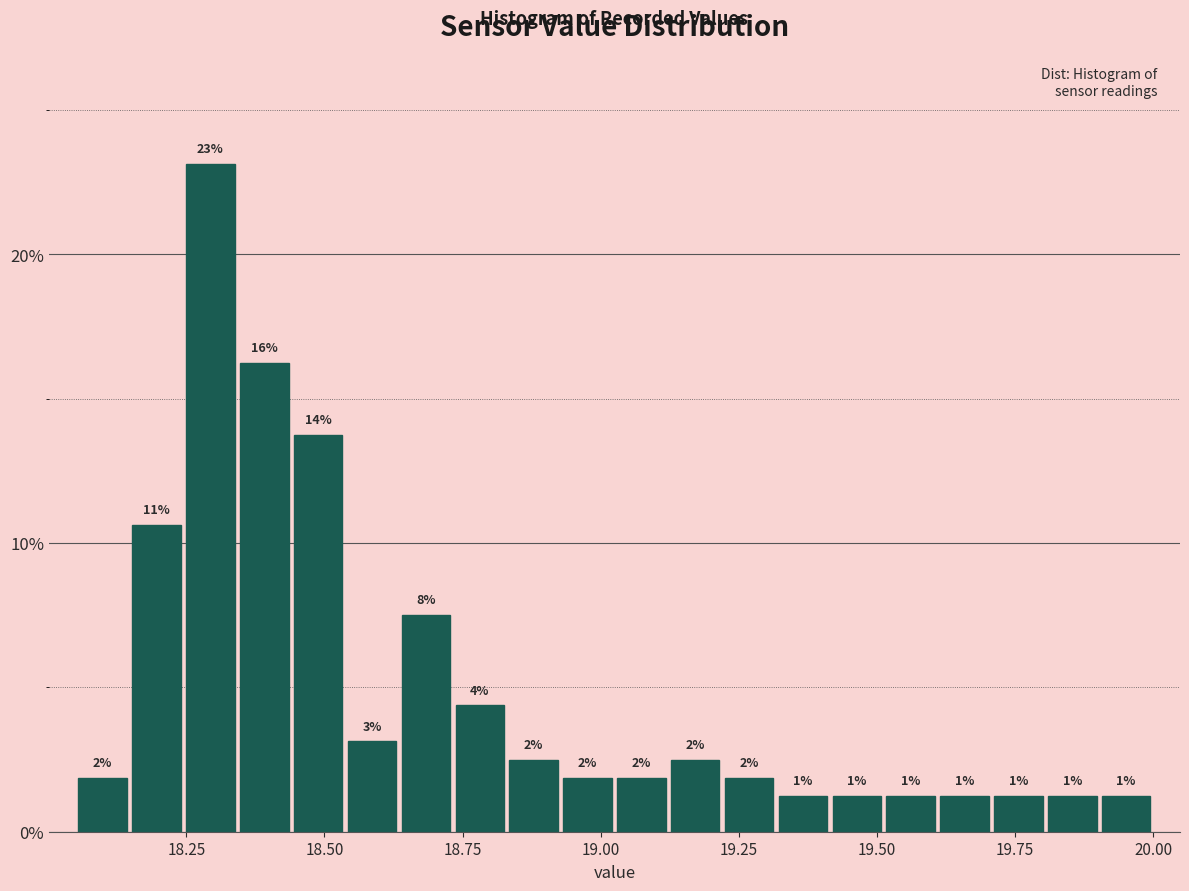

Around what value on the x-axis is the tallest bar? Give the approximate position of its centre, as read against the axis.

18.30